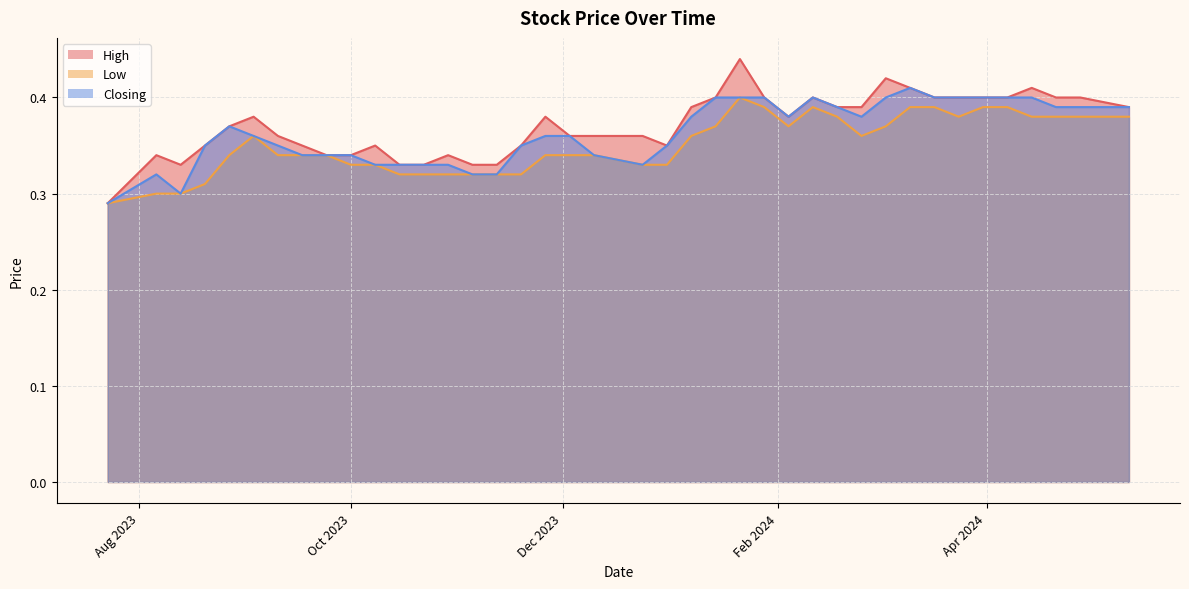

Rank the series by their average value, from highest to lowest.

High, Closing, Low